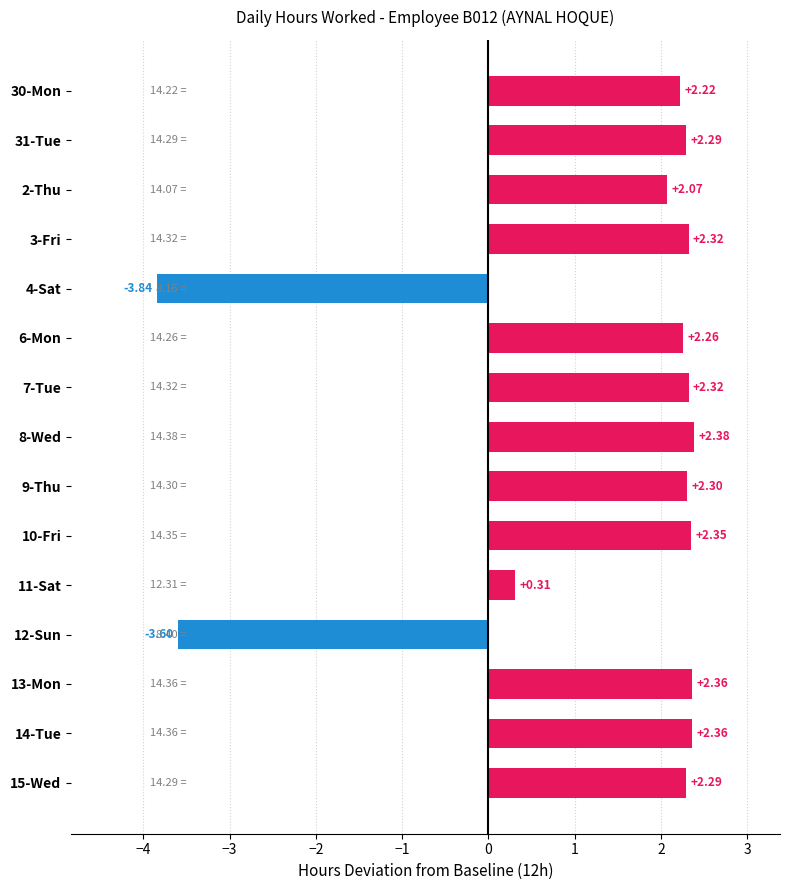

Does the chart contain any negative values?

Yes